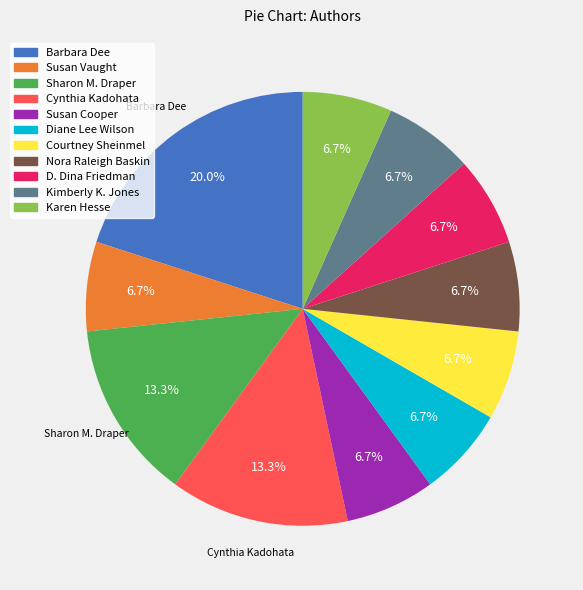

Approximately how many times larger is the value at Susan Cooper compared to Barbara Dee?

0.3